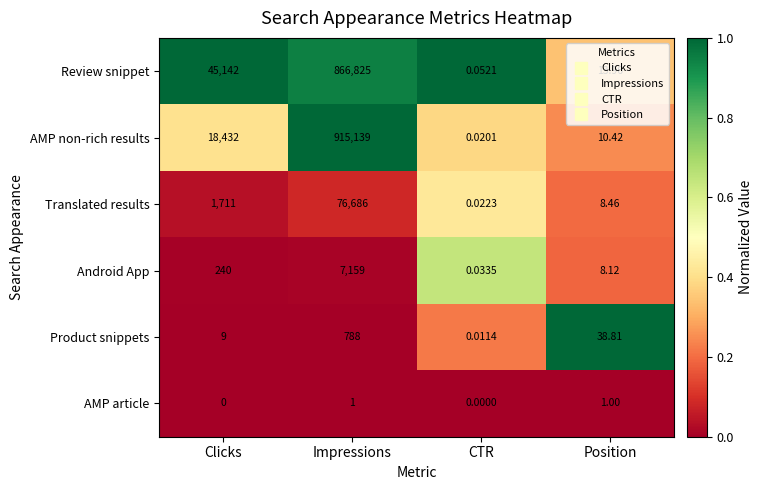

At which label is Translated results closest to 38343?

Clicks